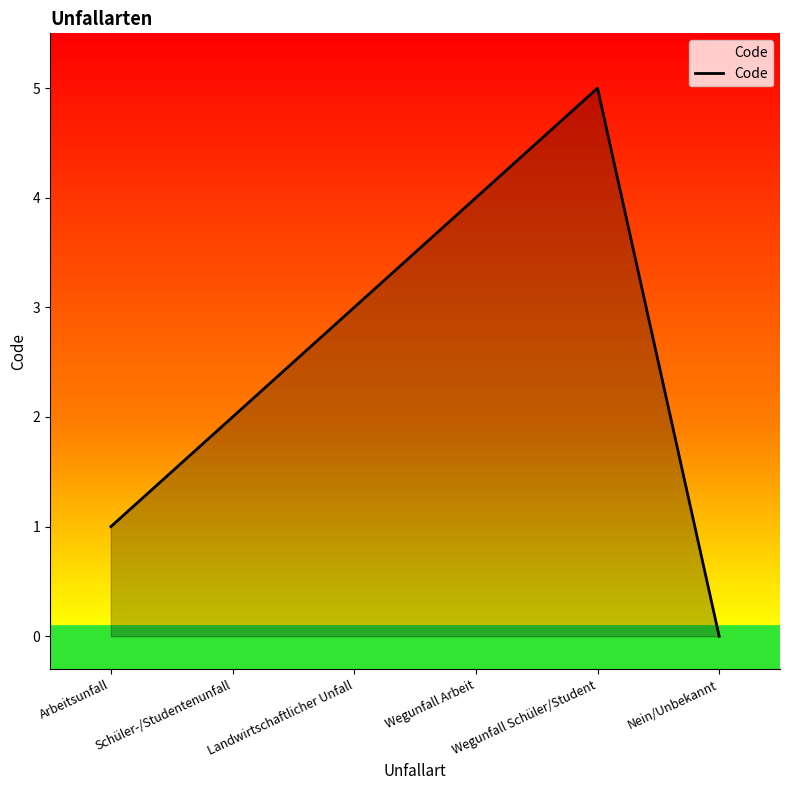

How many lines are shown in the chart?

1